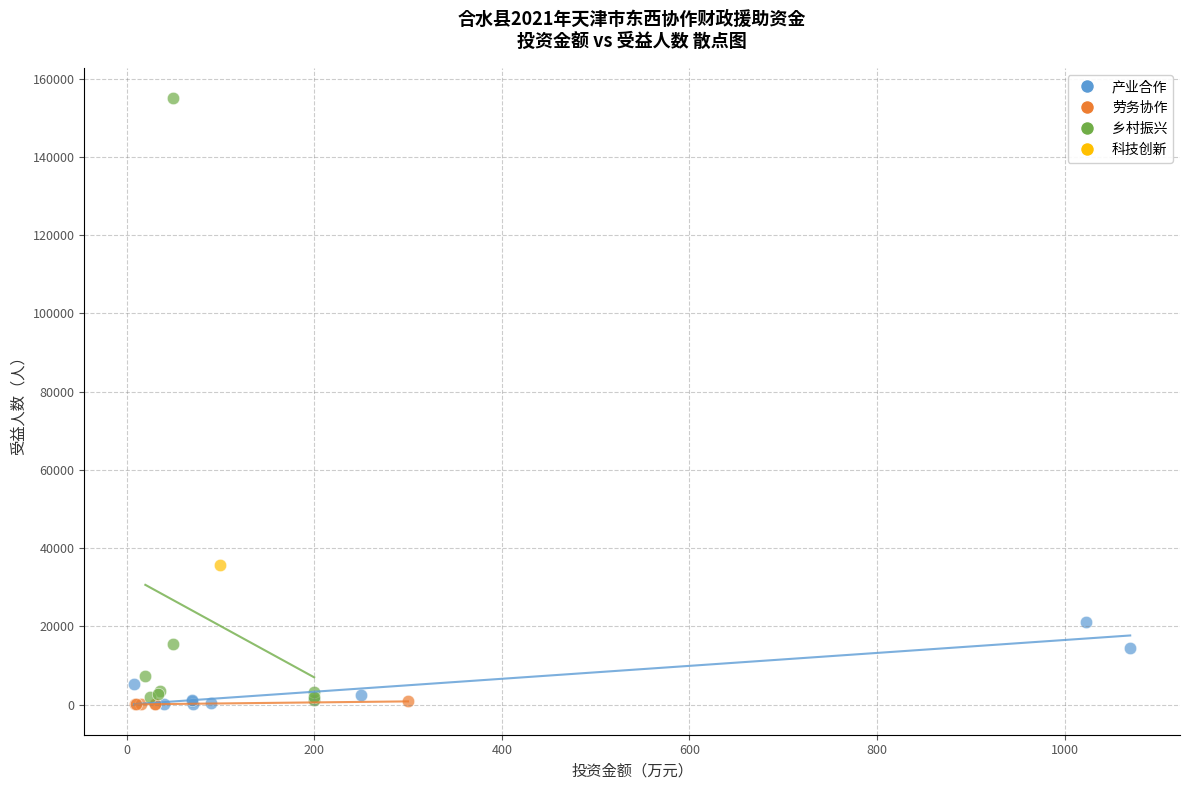

What are all the series names shown in the legend?

产业合作, 劳务协作, 乡村振兴, 科技创新